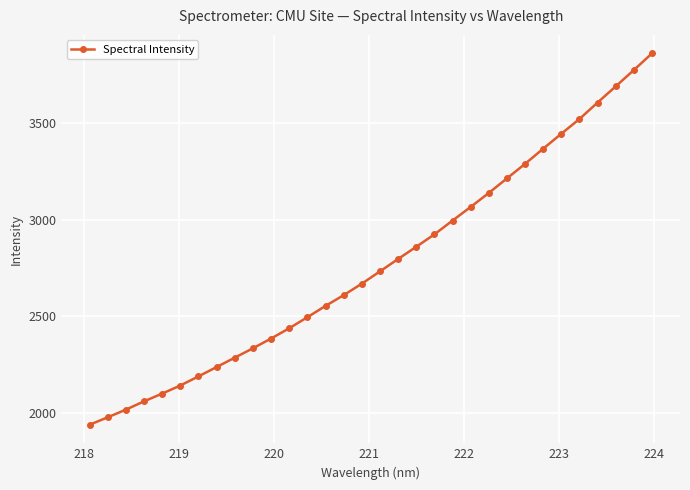

What is the value of the 16th point from the left?

2668.5